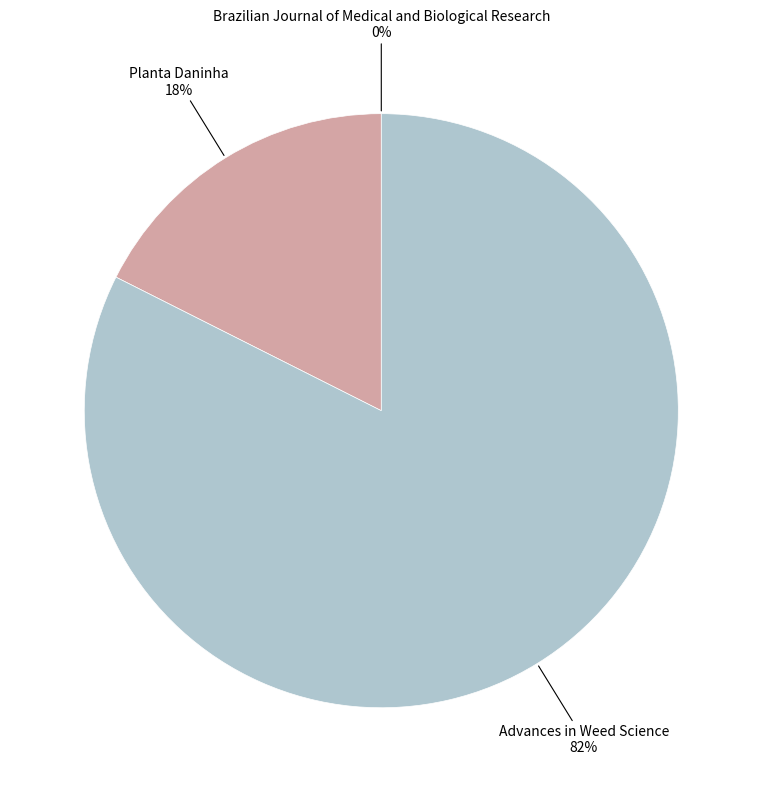

Is there any slice that represents more than half of the pie?

Yes